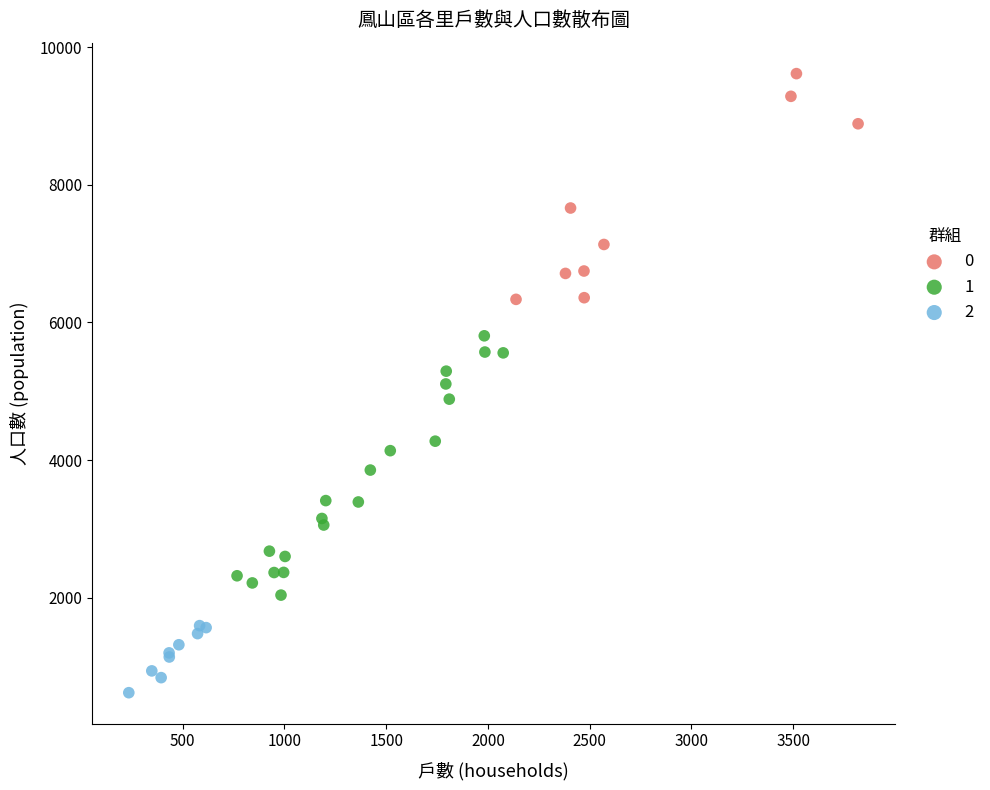

Which series has the widest spread of Y values?

1